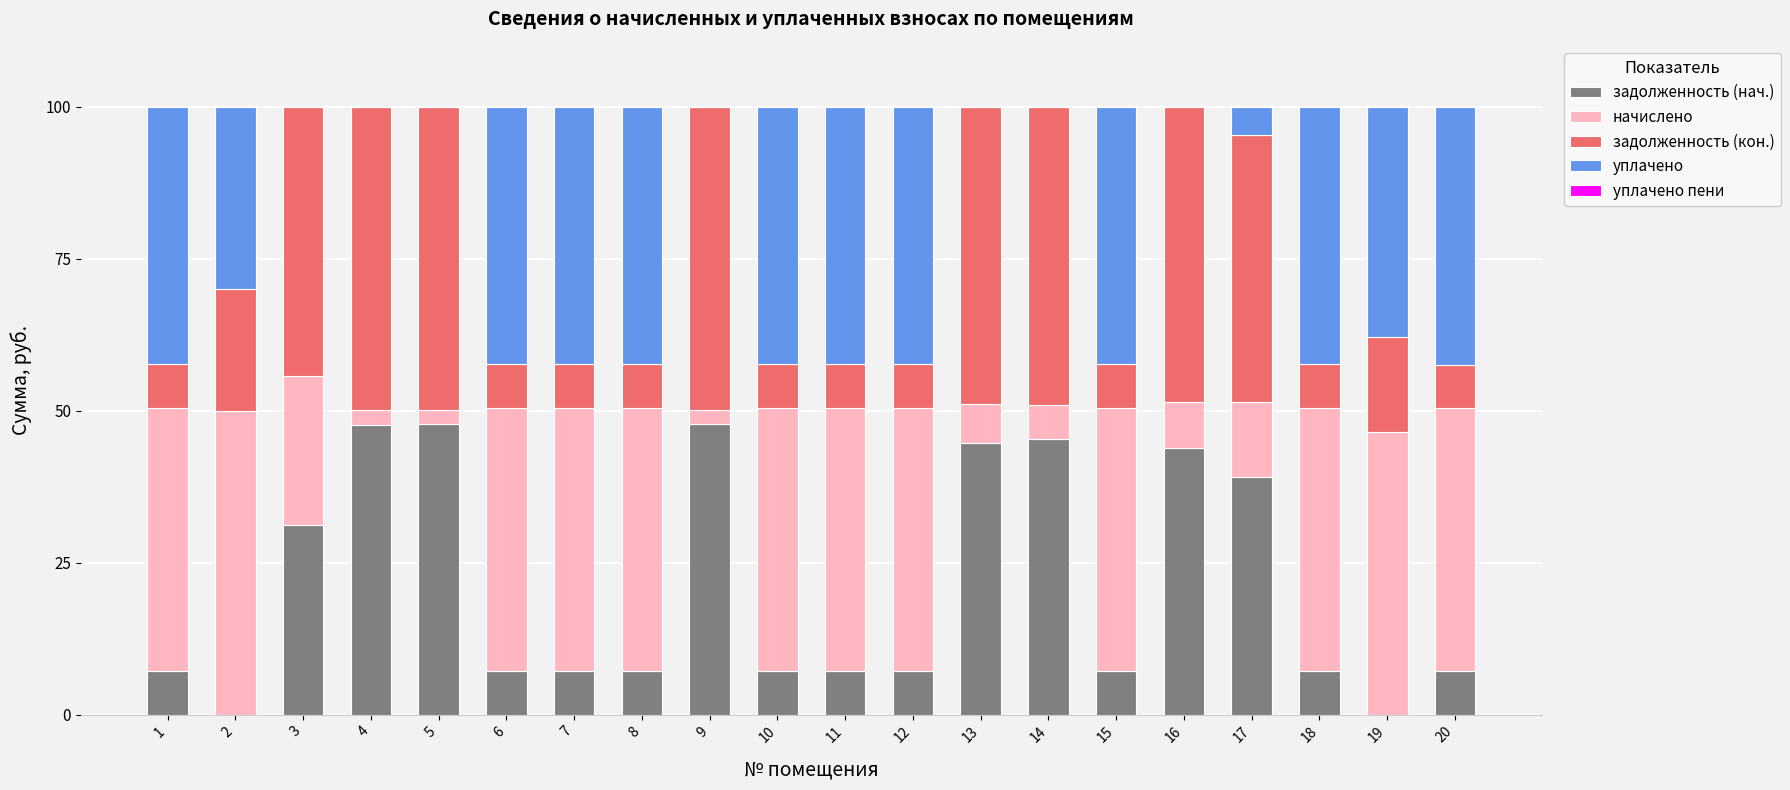

What is the sum of the задолженность (нач.) values at 3 and 5?

78.9